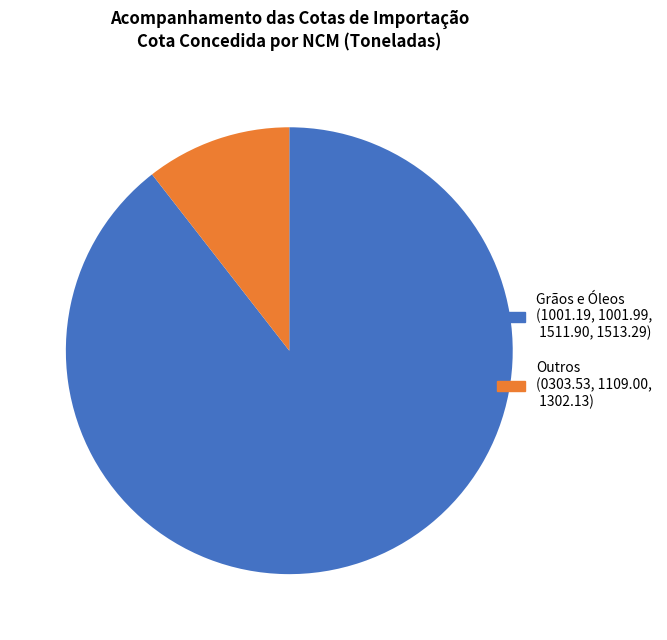

How many slices are in this pie chart?

2